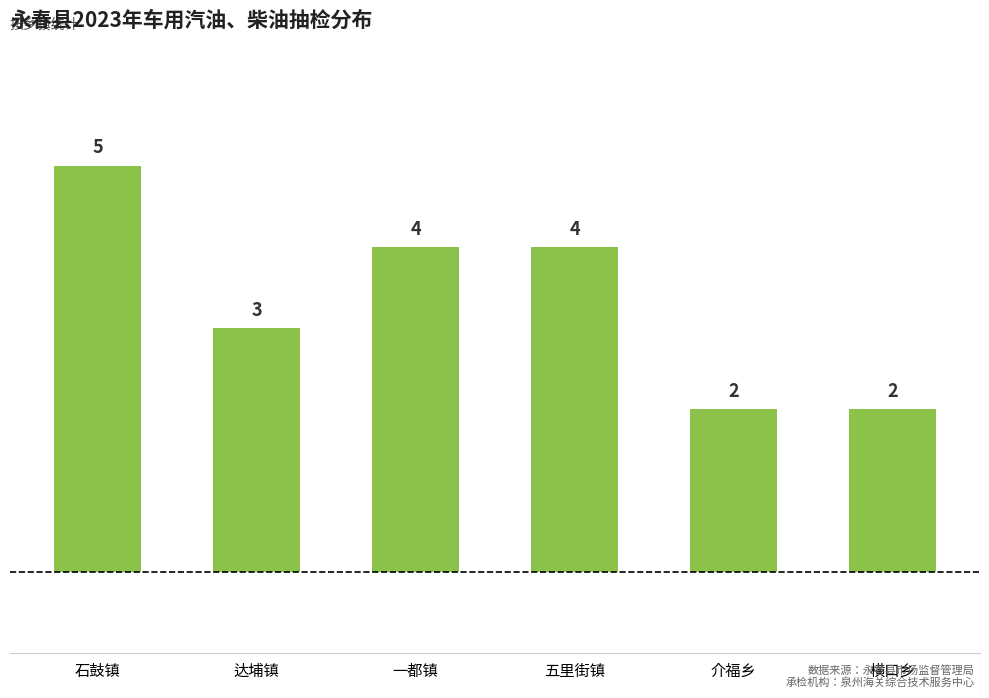

What is the sum of all values?

20